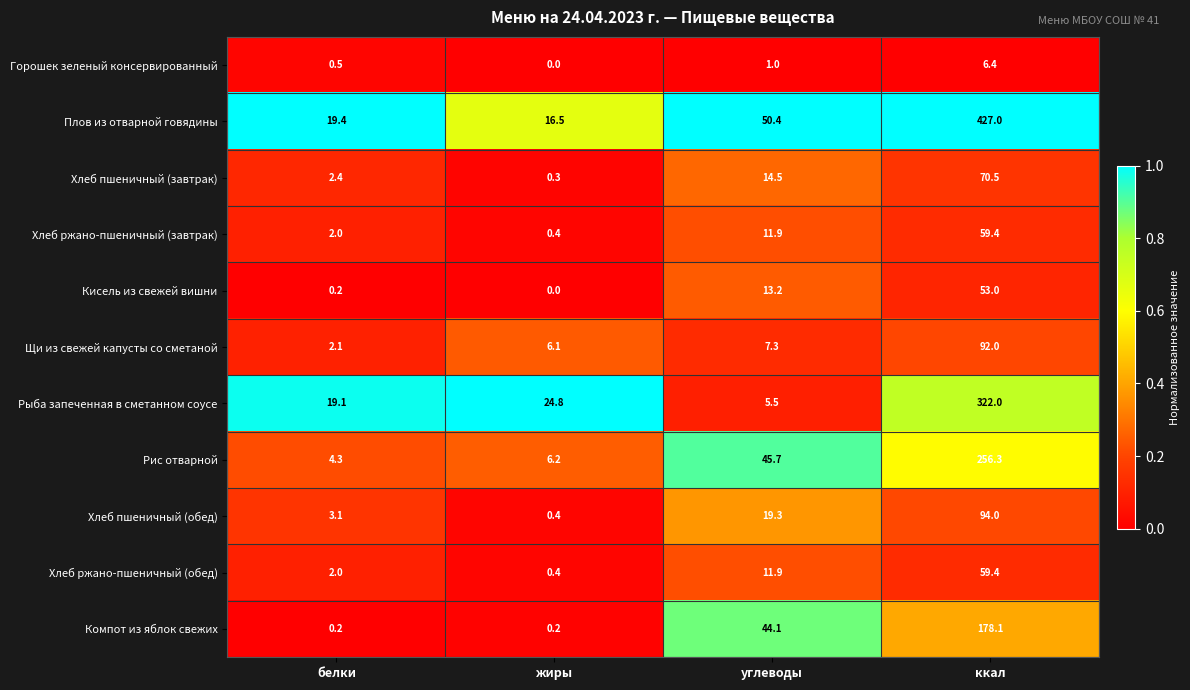

At which category is the sum across all series the highest?

ккал